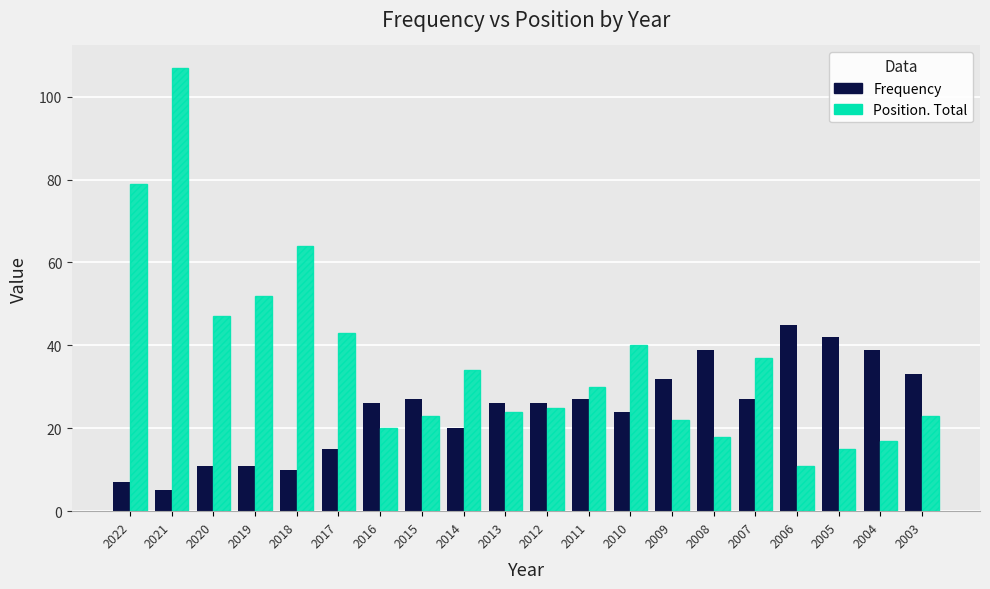

Reading right to left, what are all the values shown in this chart?

Frequency: 2003=33	2004=39	2005=42	2006=45	2007=27	2008=39	2009=32	2010=24	2011=27	2012=26	2013=26	2014=20	2015=27	2016=26	2017=15	2018=10	2019=11	2020=11	2021=5	2022=7
Position. Total: 2003=23	2004=17	2005=15	2006=11	2007=37	2008=18	2009=22	2010=40	2011=30	2012=25	2013=24	2014=34	2015=23	2016=20	2017=43	2018=64	2019=52	2020=47	2021=107	2022=79